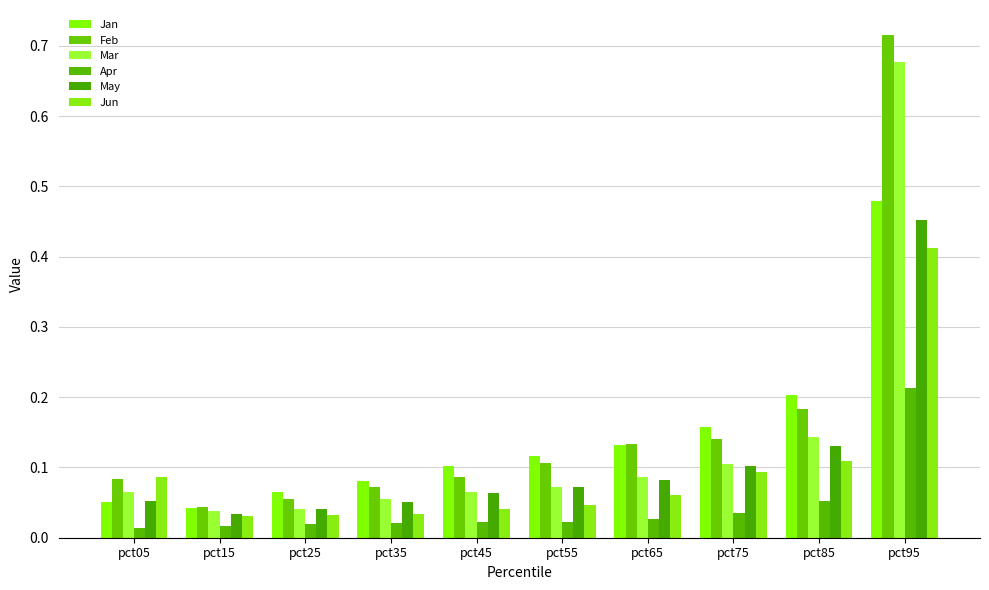

What value does the Apr series have at pct85?

0.1